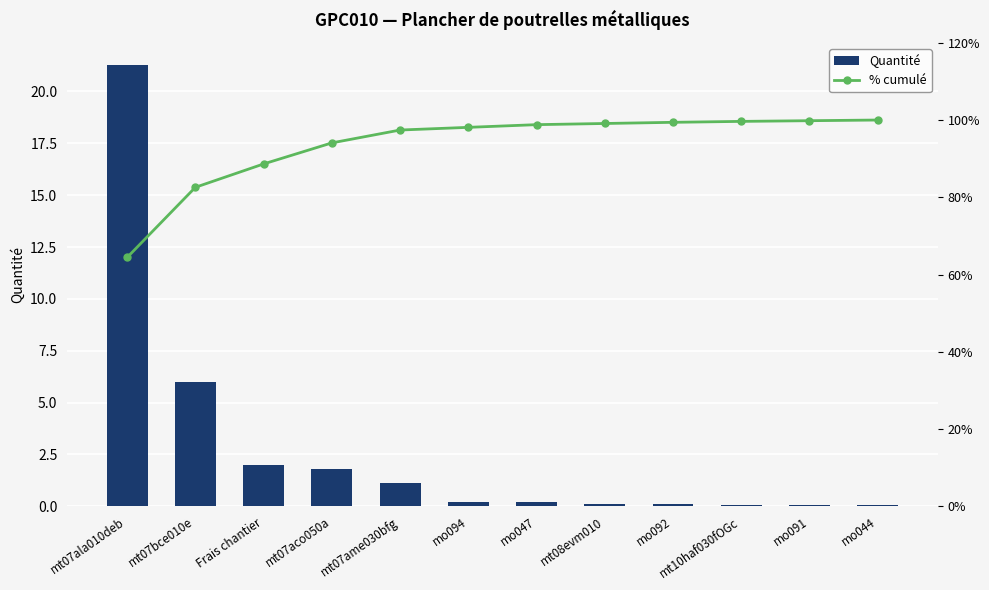

Reading right to left, transcribe all the data shown in this chart.

Quantité: mo044=0.1	mo091=0.1	mt10haf030fOGc=0.1	mo092=0.1	mt08evm010=0.1	mo047=0.2	mo094=0.2	mt07ame030bfg=1.1	mt07aco050a=1.8	Frais chantier=2.0	mt07bce010e=6.0	mt07ala010deb=21.3
% cumulé: mo044=100.0	mo091=99.8	mt10haf030fOGc=99.6	mo092=99.4	mt08evm010=99.1	mo047=98.8	mo094=98.1	mt07ame030bfg=97.4	mt07aco050a=94.1	Frais chantier=88.6	mt07bce010e=82.6	mt07ala010deb=64.4